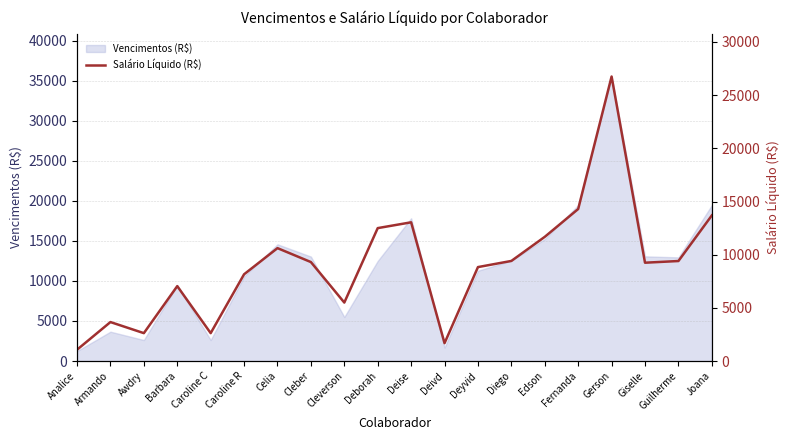

Rank the categories by value from lowest to highest.

Analice, Deivd, Awdry, Caroline C, Armando, Cleverson, Barbara, Caroline R, Deyvid, Giselle, Cleber, Guilherme, Diego, Celia, Edson, Deborah, Deise, Joana, Fernanda, Gerson